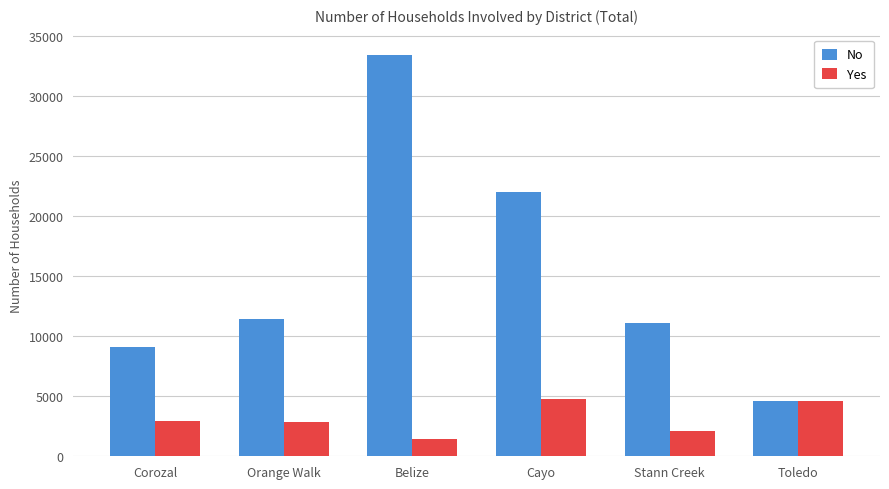

What is the average value of the Yes series?

3115.4